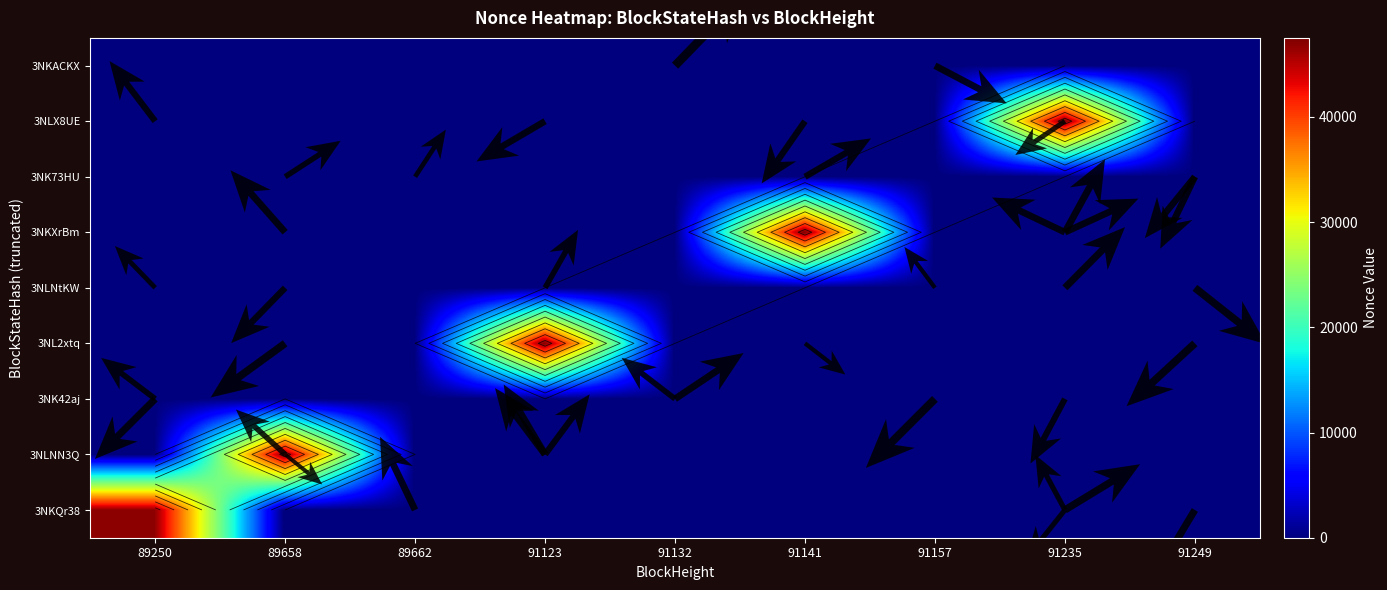

The value of 3NLX8UE at 91132 is 31492. True or false?

False